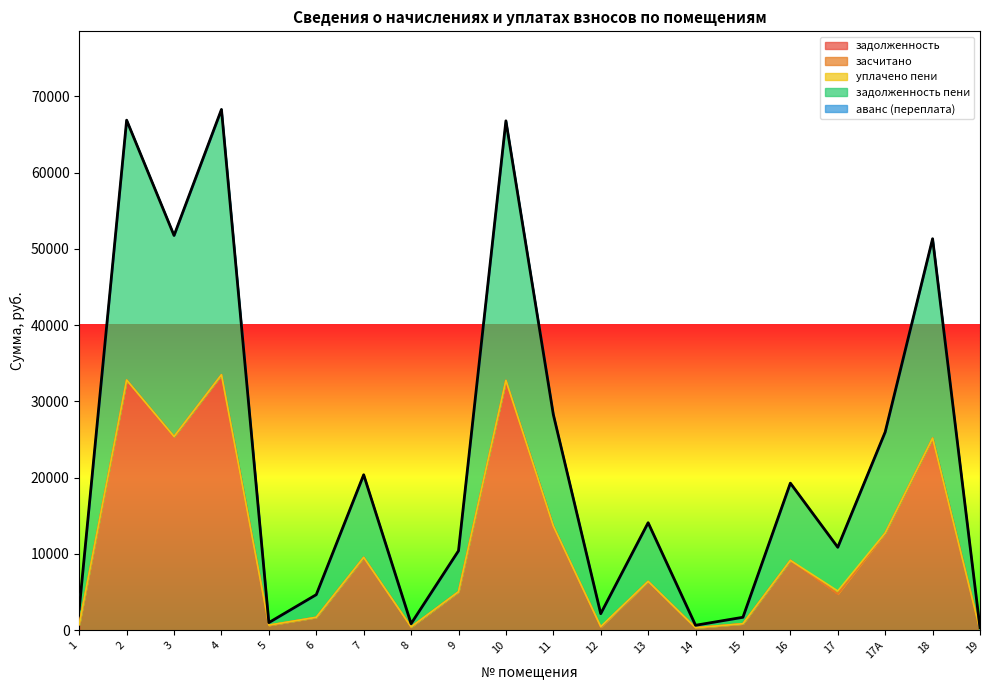

At which category does the chart reach its minimum across all series?

19